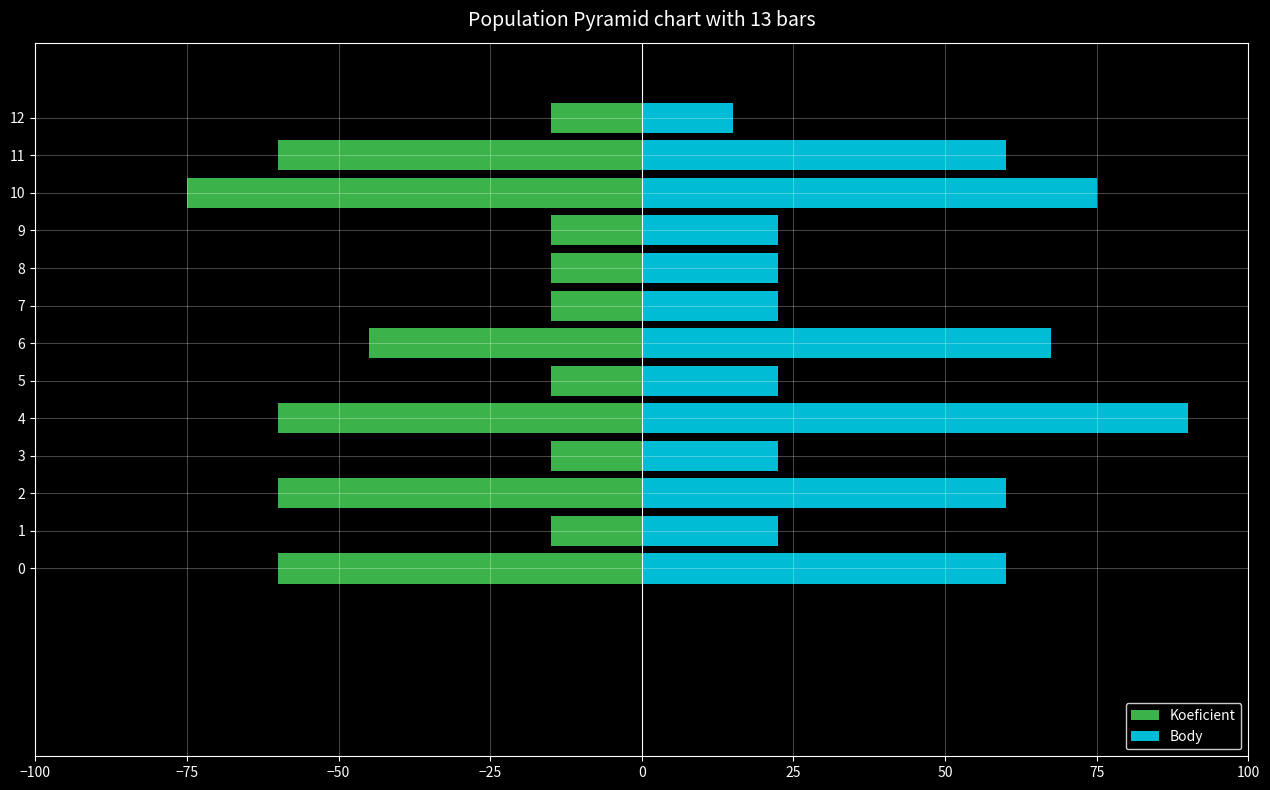

How many distinct data groups are displayed?

2